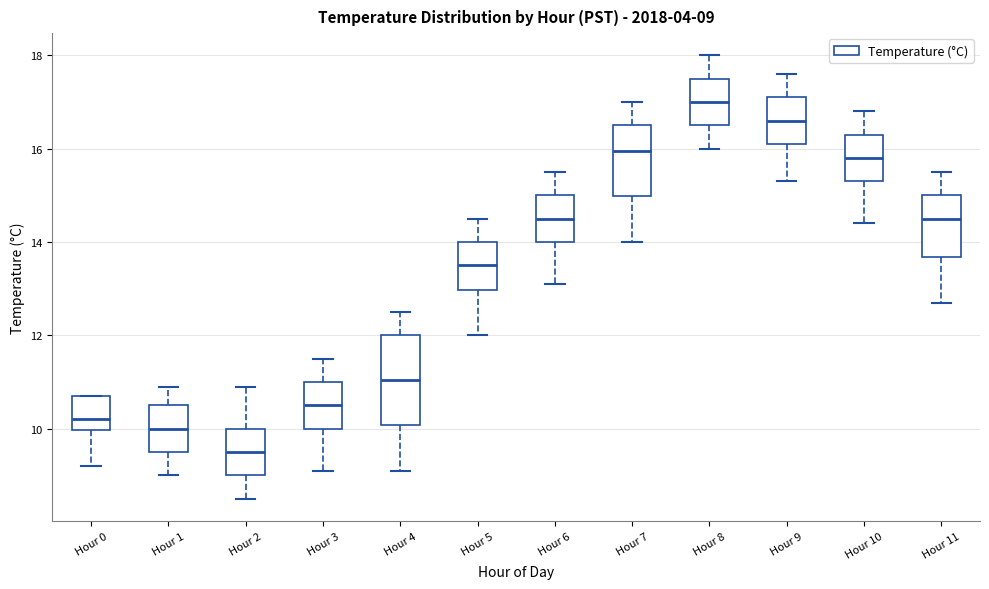

Which box has the highest median line?

Hour 8